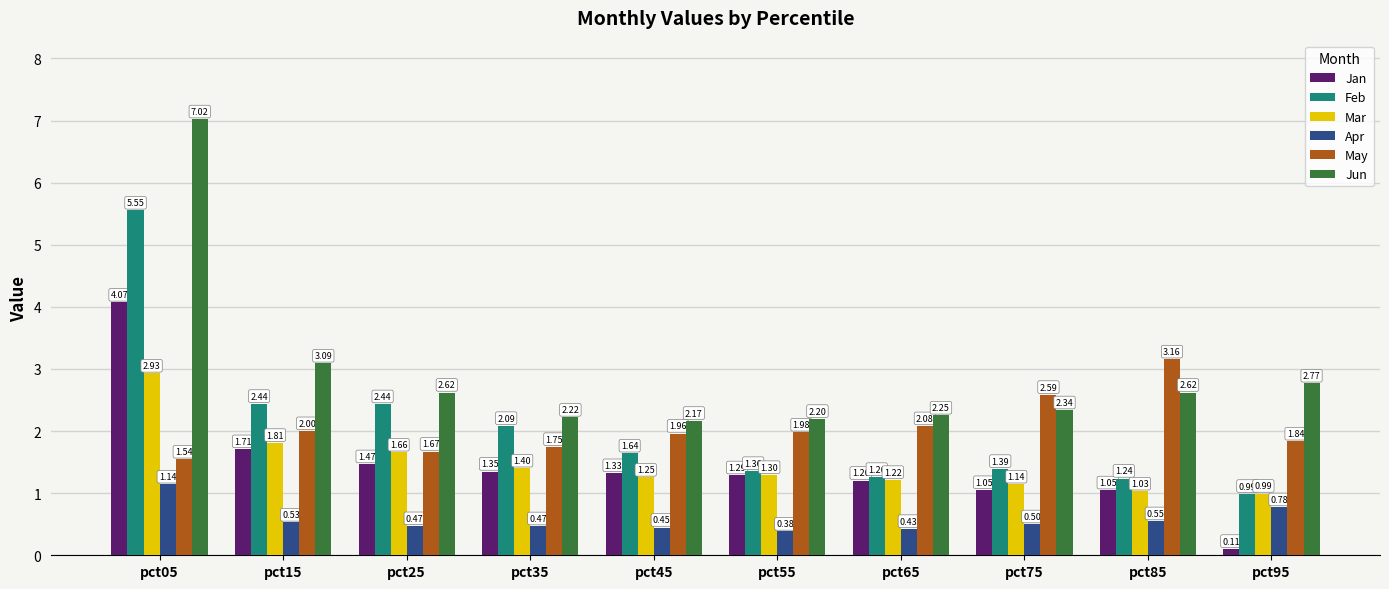

At which category is the sum across all series the highest?

pct05